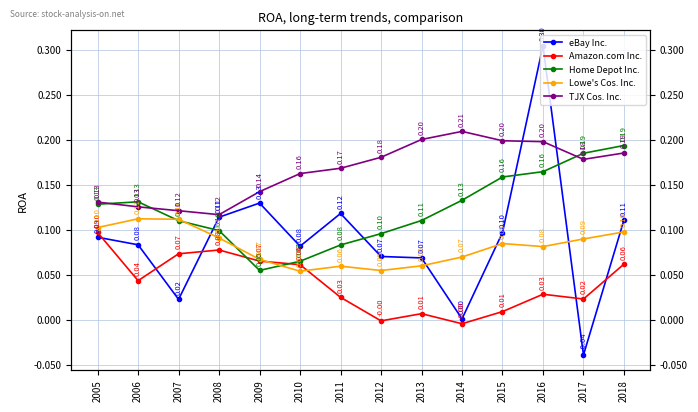

What is the difference between the maximum and second lowest values in the Amazon.com Inc. series?

0.1